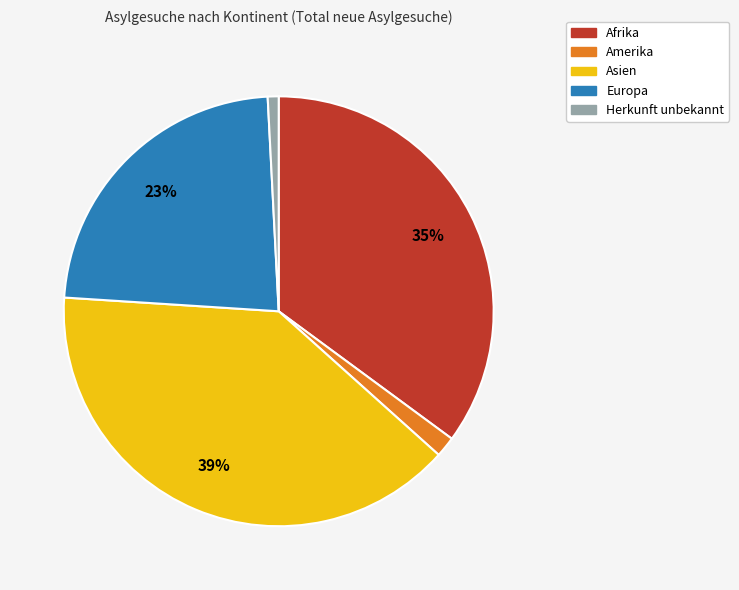

To the nearest percent, what portion does Herkunft unbekannt represent?

1%